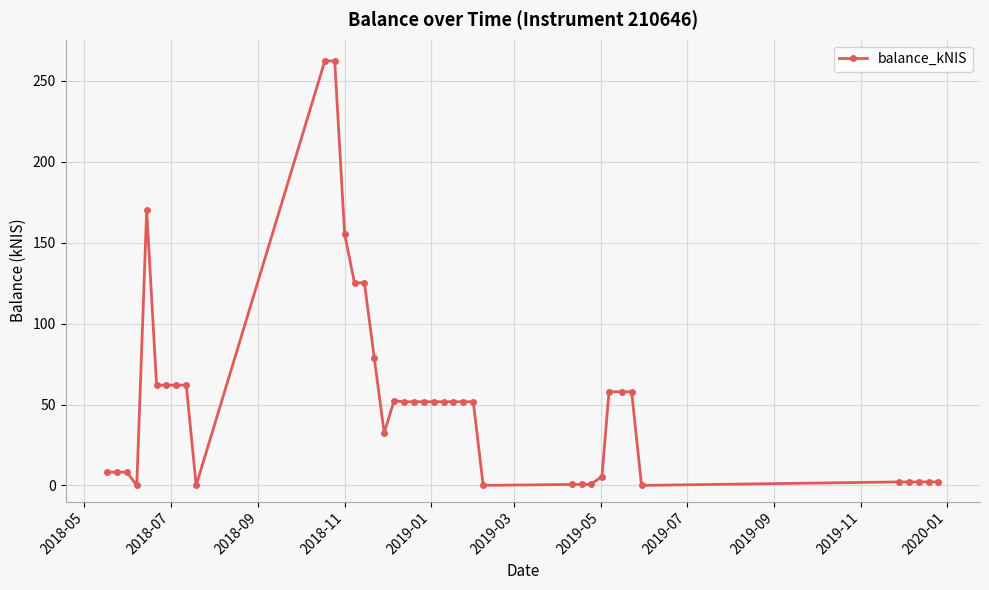

Does the chart have visible grid lines?

Yes